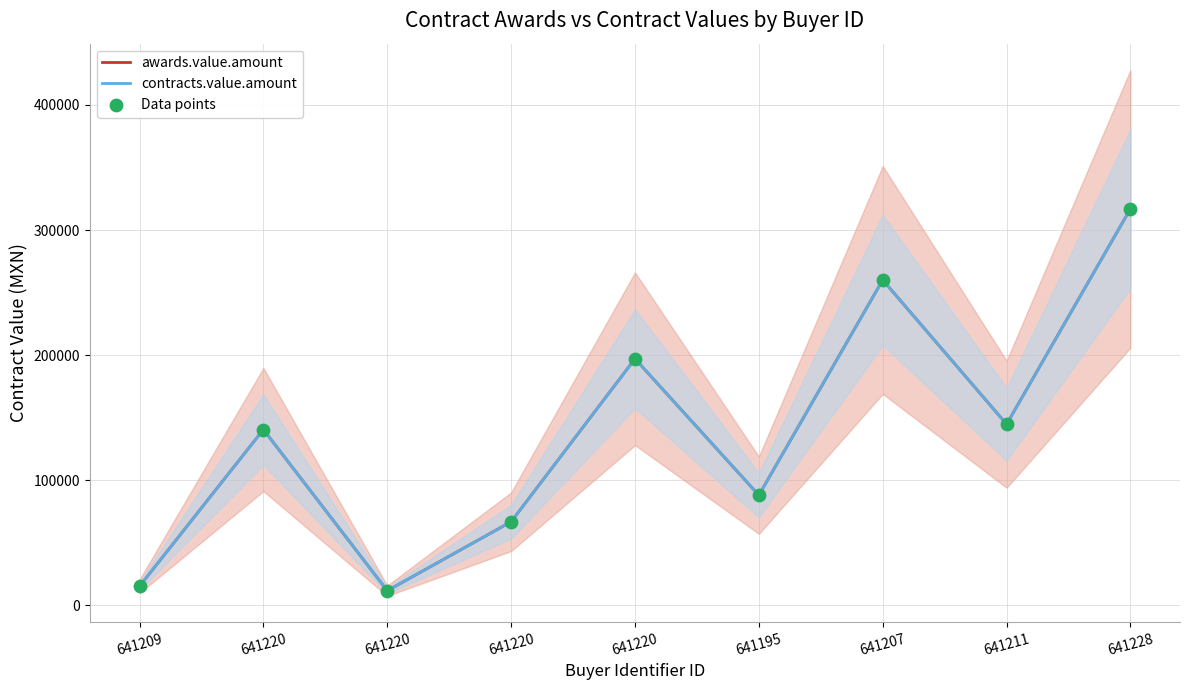

What are all the series names shown in the legend?

awards.value.amount, contracts.value.amount, Data points